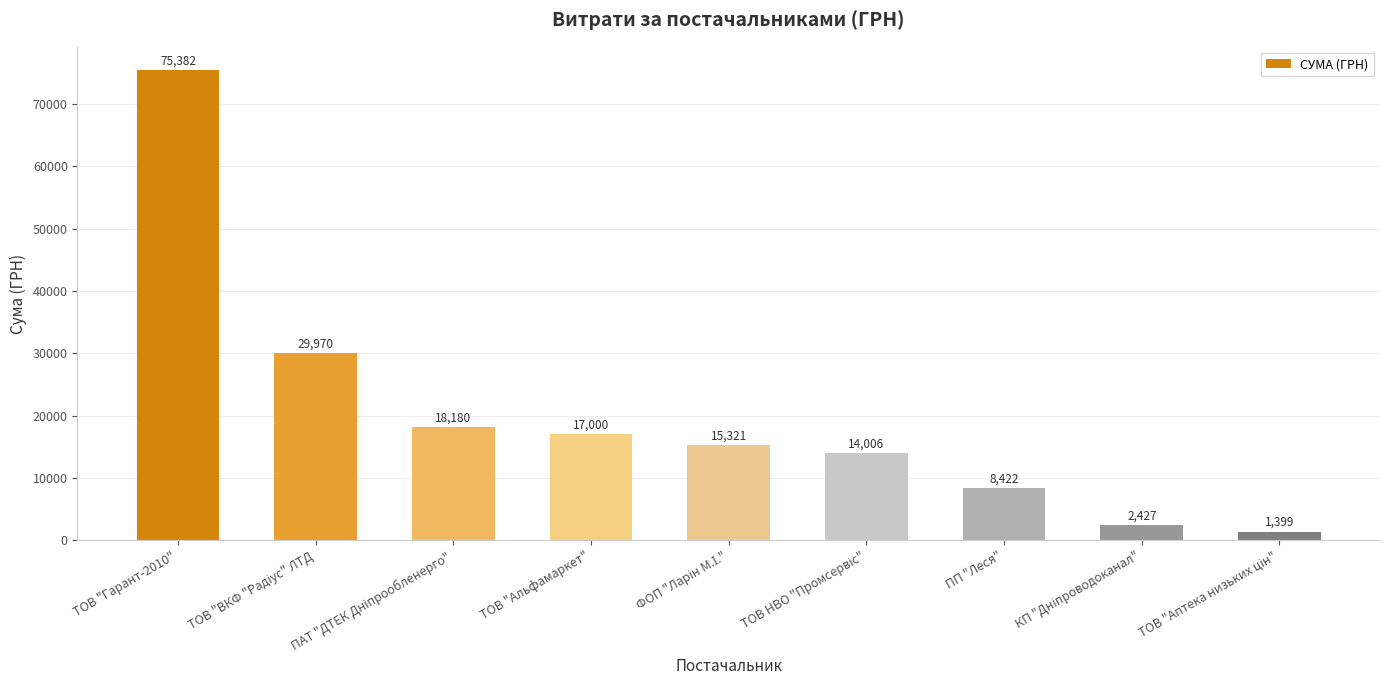

What is the difference between the second highest and minimum values?

28571.3